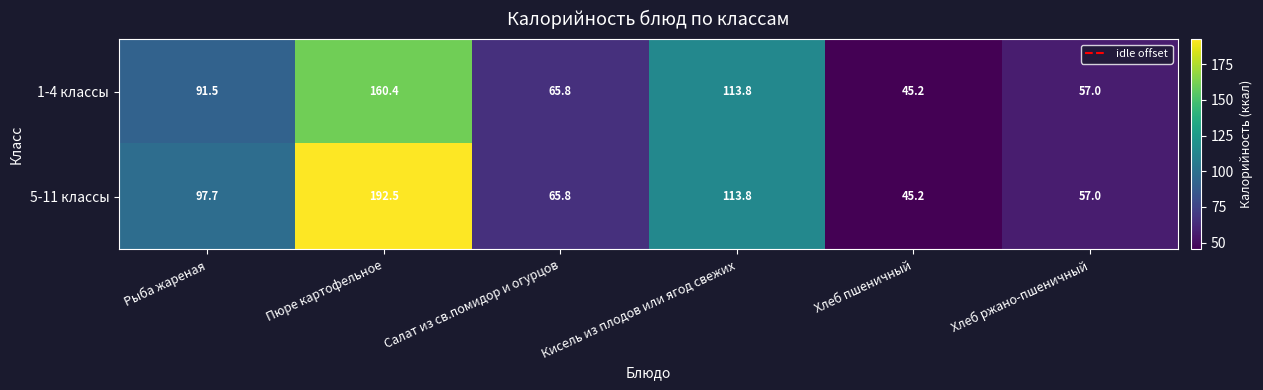

Which series has the largest total across all categories?

5-11 классы